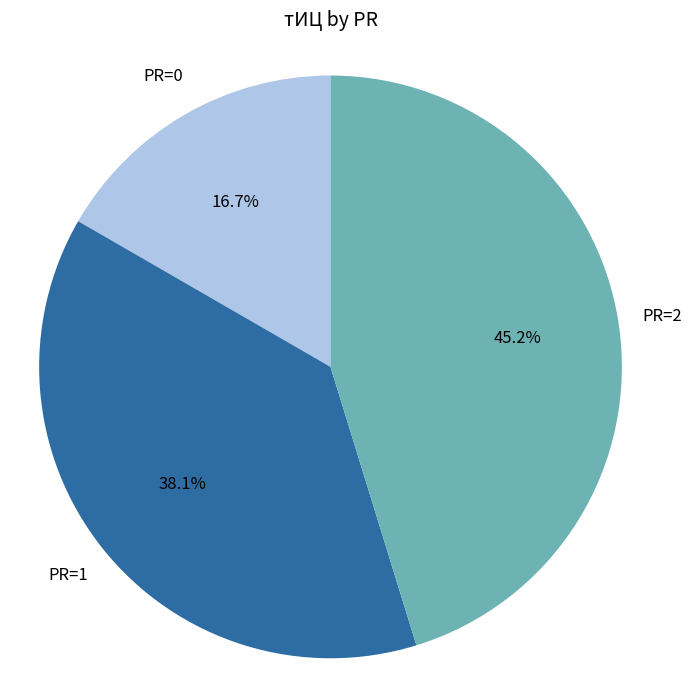

Does any single category account for the majority?

No